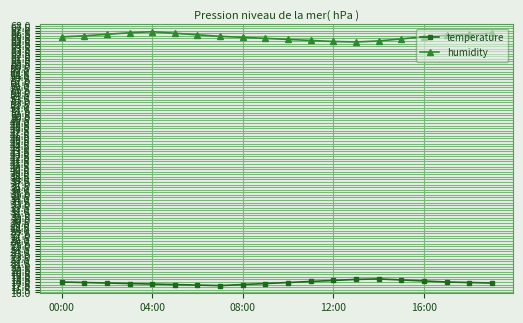

Which series has the largest total across all categories?

humidity